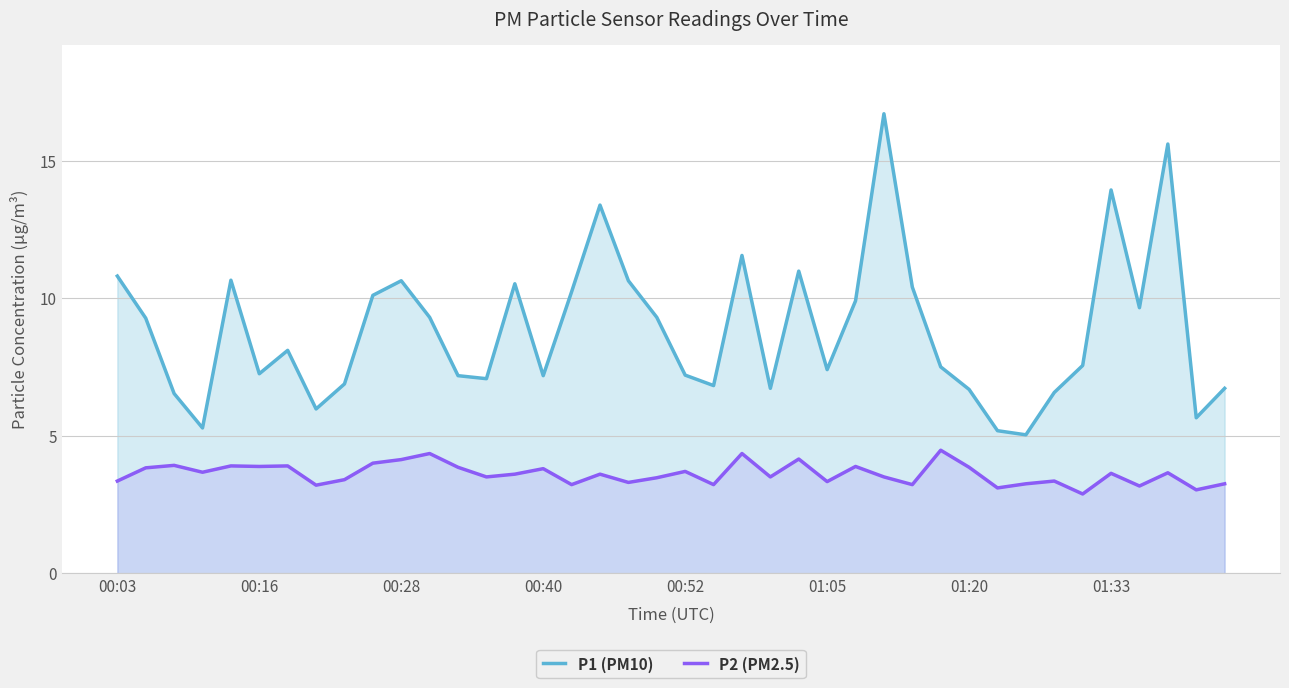

True or false: P1 (PM10) and P2 (PM2.5) intersect in this chart.

False